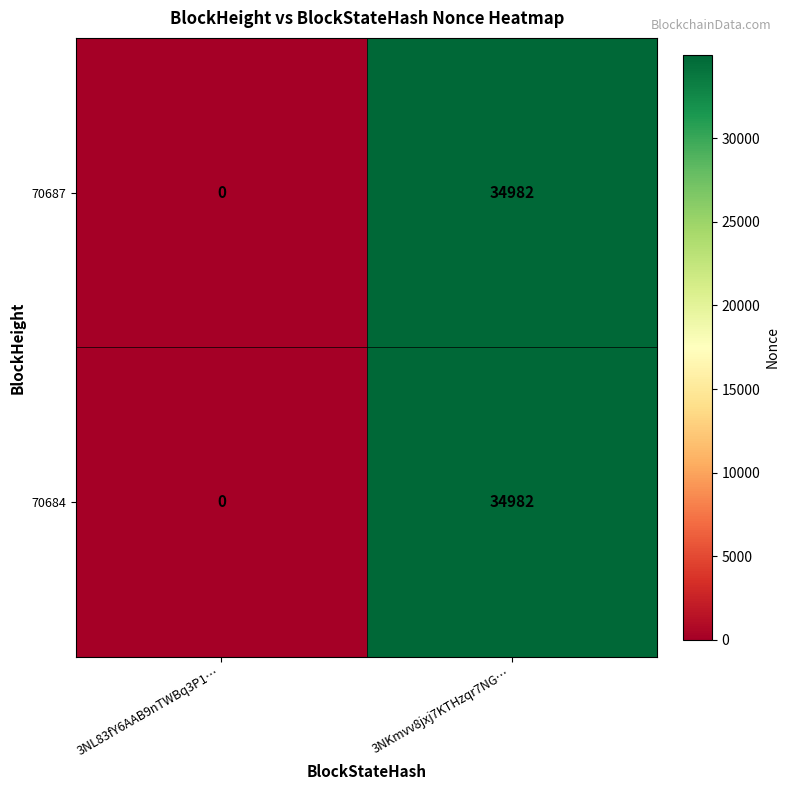

Reading right to left, what are all the values shown in this chart?

70687: 3NKmvv8jxj7KTHzqr7NG…=34982	3NL83fY6AAB9nTWBq3P1…=0
70684: 3NKmvv8jxj7KTHzqr7NG…=34982	3NL83fY6AAB9nTWBq3P1…=0